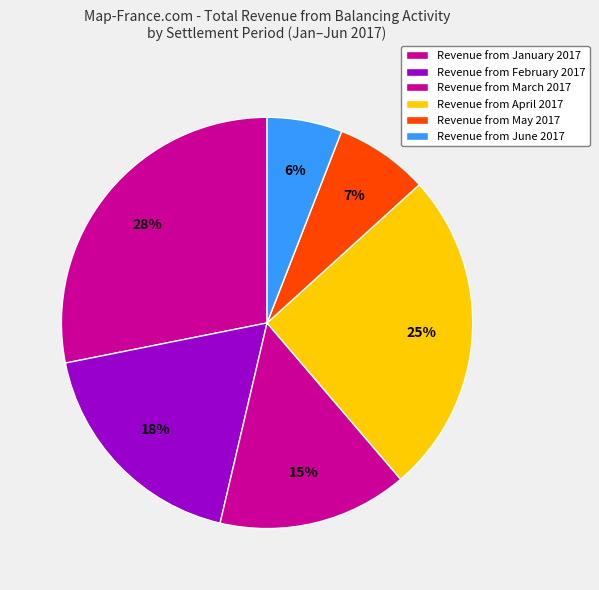

How many slices are in this pie chart?

6